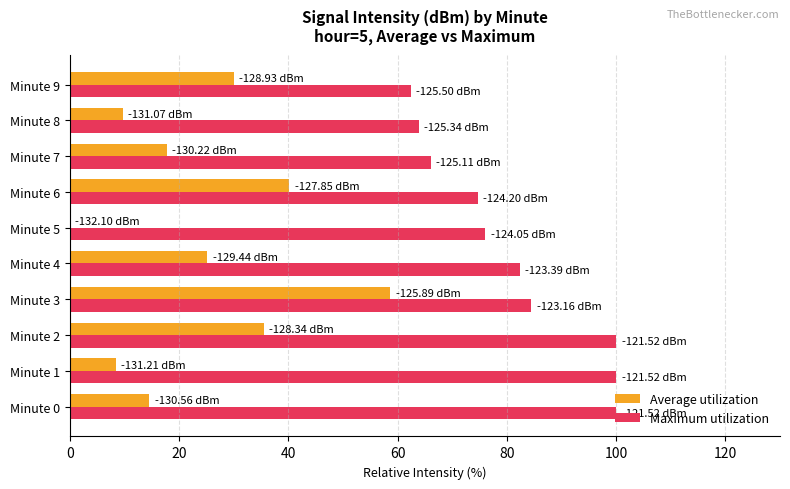

At which category is the sum across all series the highest?

Minute 3